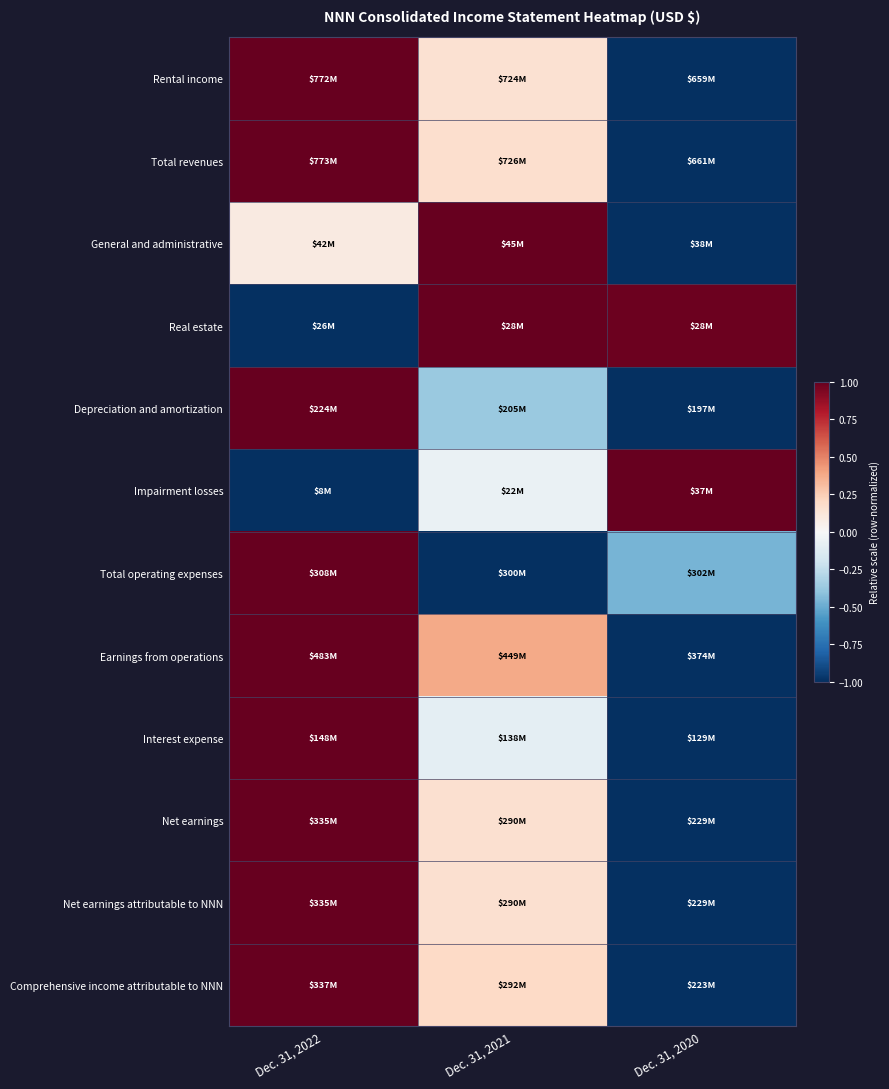

Which series has the widest spread of values?

Rental income